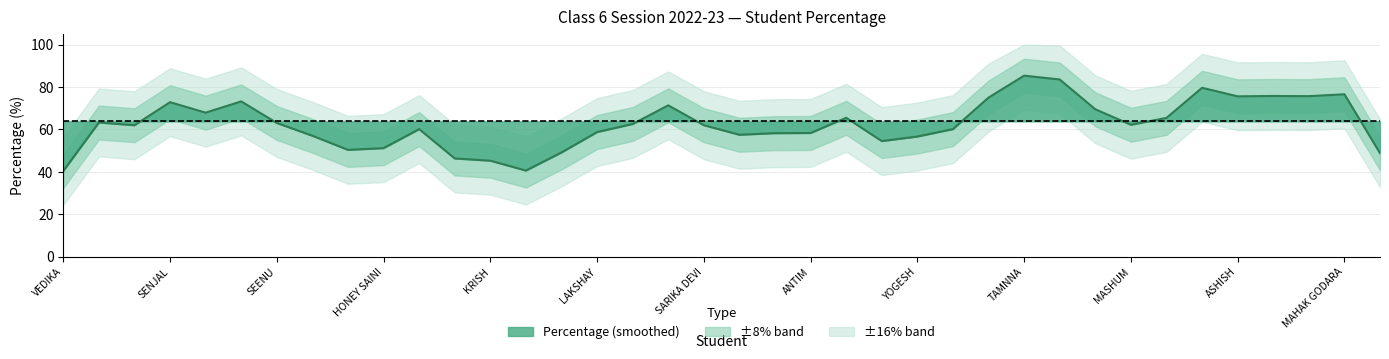

At which label is the value closest to 55?

ANKIT